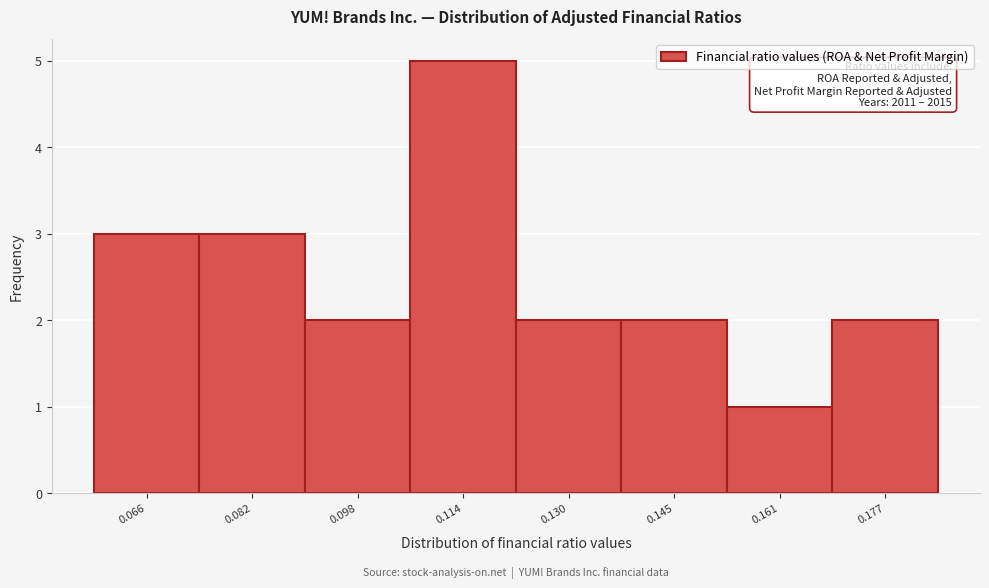

Reading left to right, extract all data points from this chart.

0.066=3	0.082=3	0.098=2	0.114=5	0.130=2	0.145=2	0.161=1	0.177=2